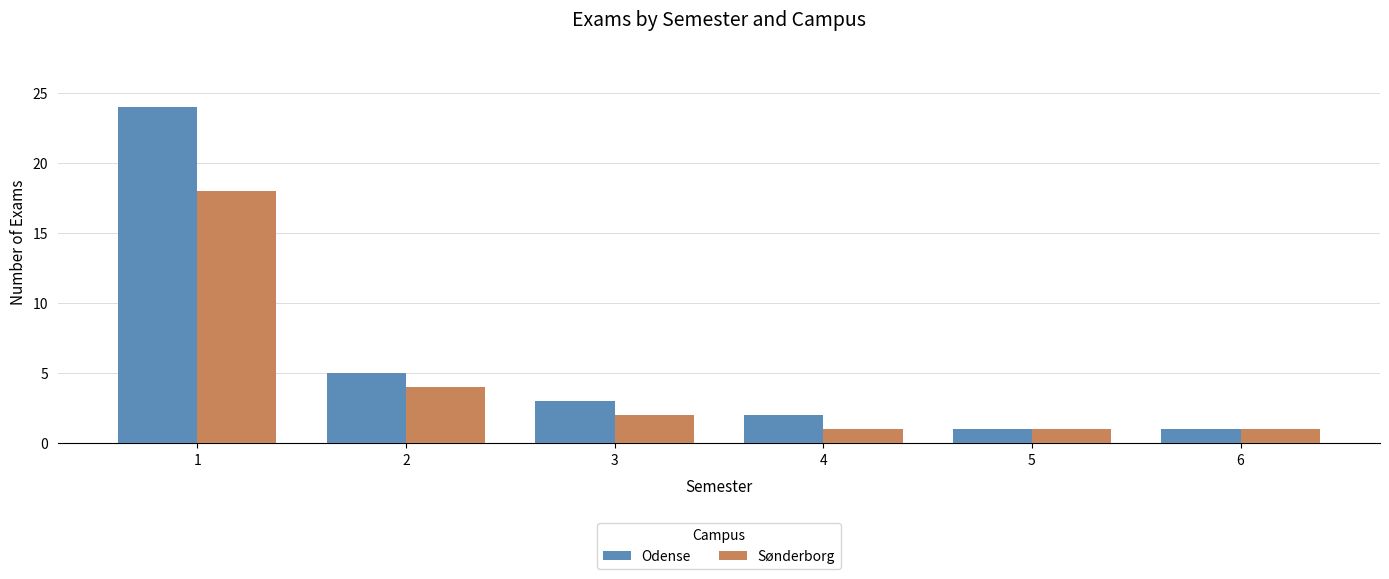

What is the difference between the highest and lowest values at 2?

1